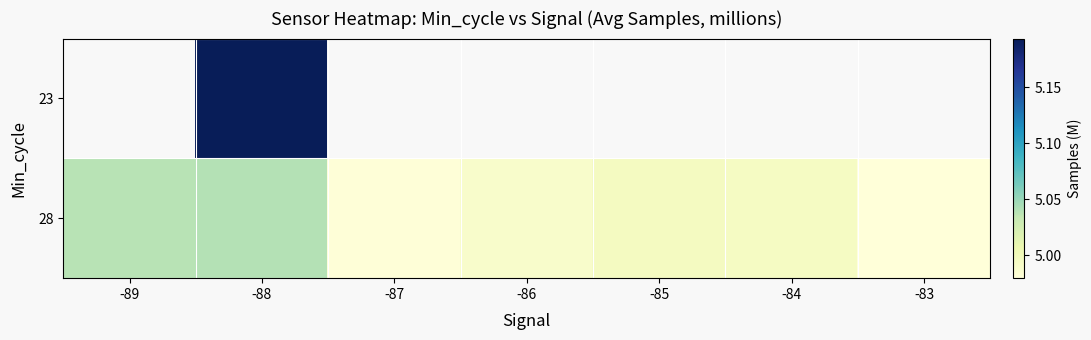

How many categories are shown in the chart?

7